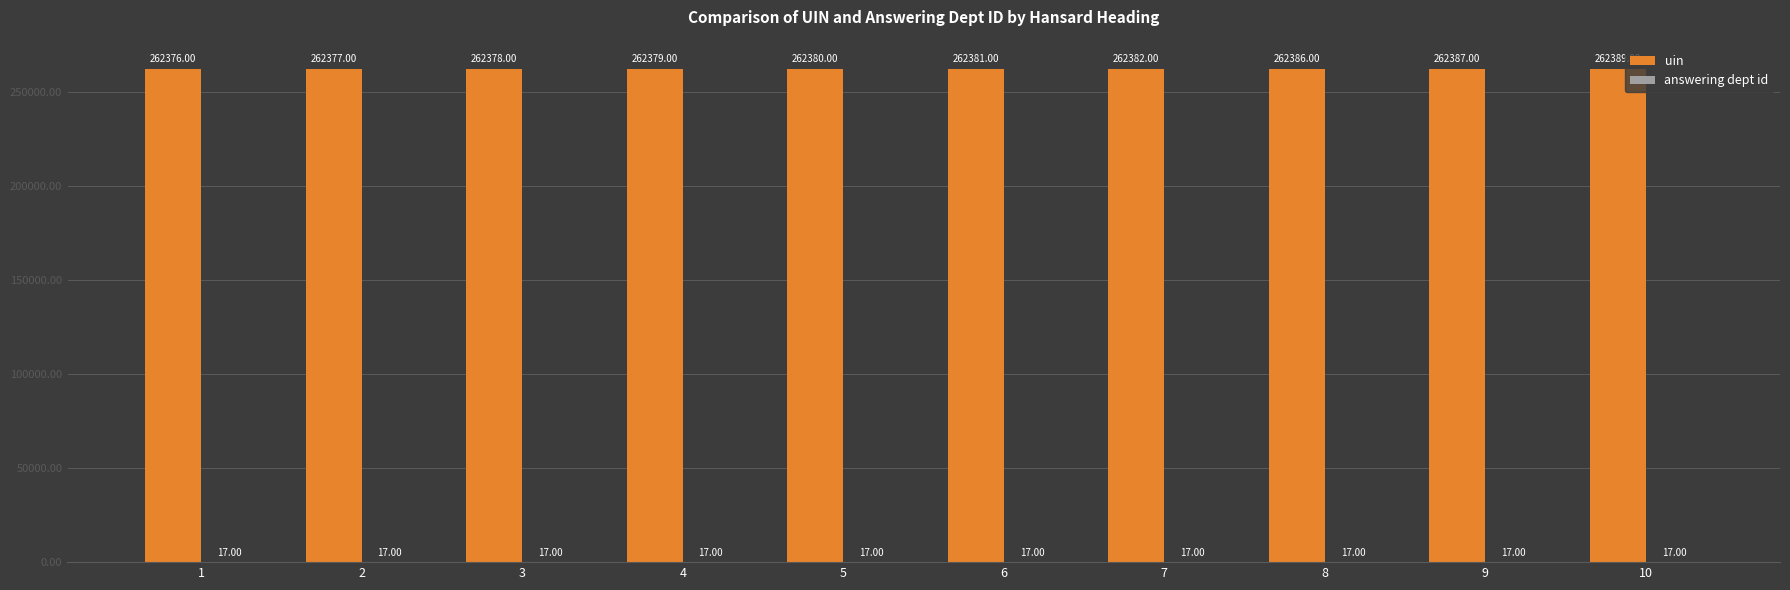

Which series has the largest range (max minus min)?

uin